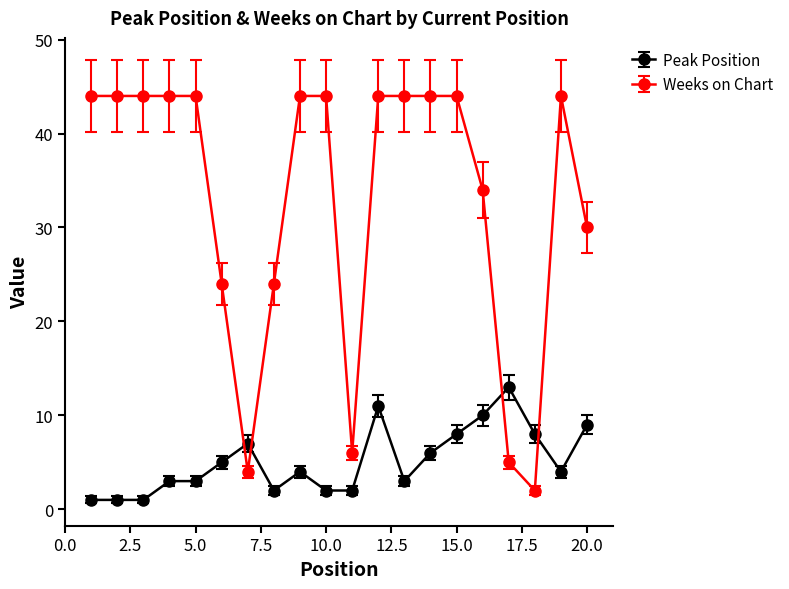

What is the value of the Weeks on Chart point at the 19th from the left?

44